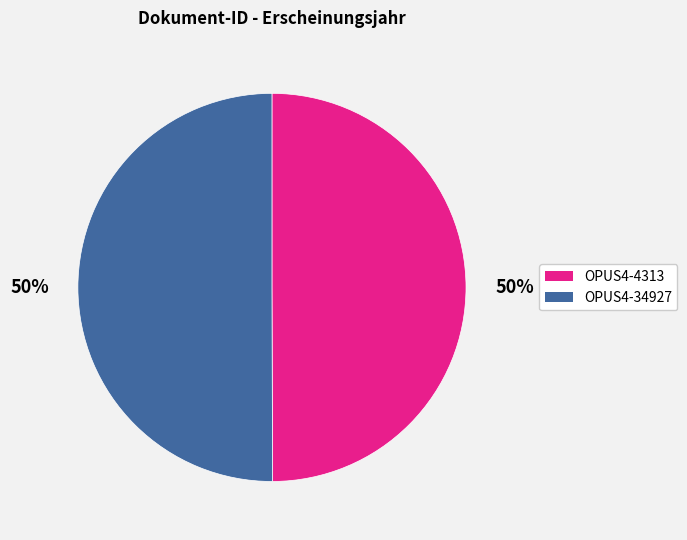

To the nearest percent, what is the average slice percentage?

50%